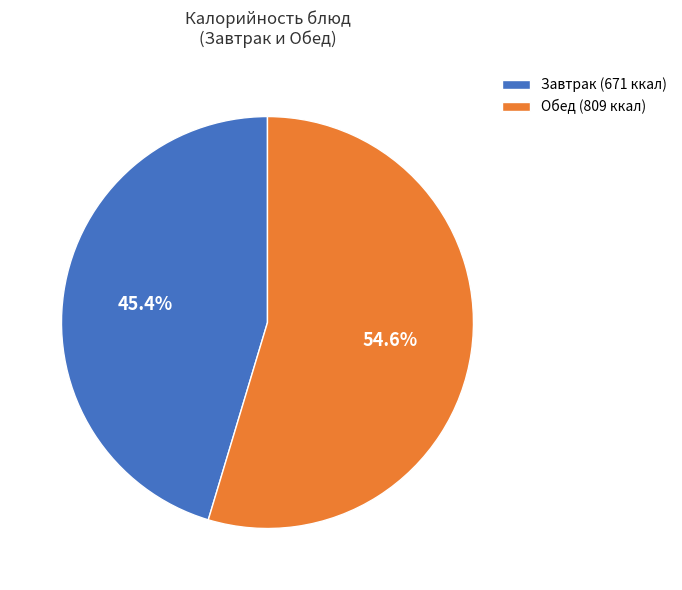

How many segments does this pie chart have?

2